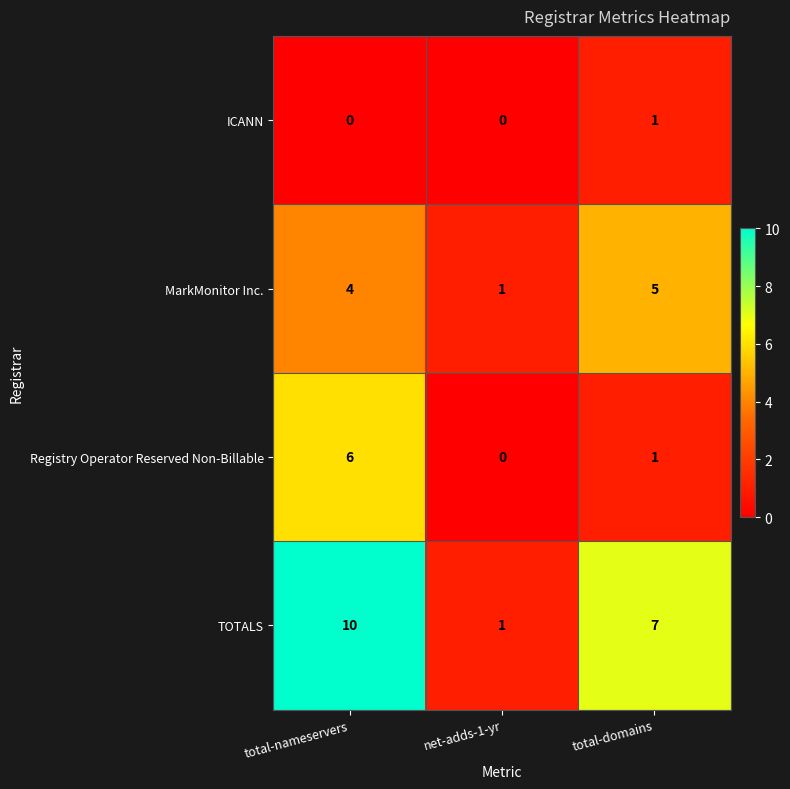

Rank the categories by MarkMonitor Inc. value from lowest to highest.

net-adds-1-yr, total-nameservers, total-domains